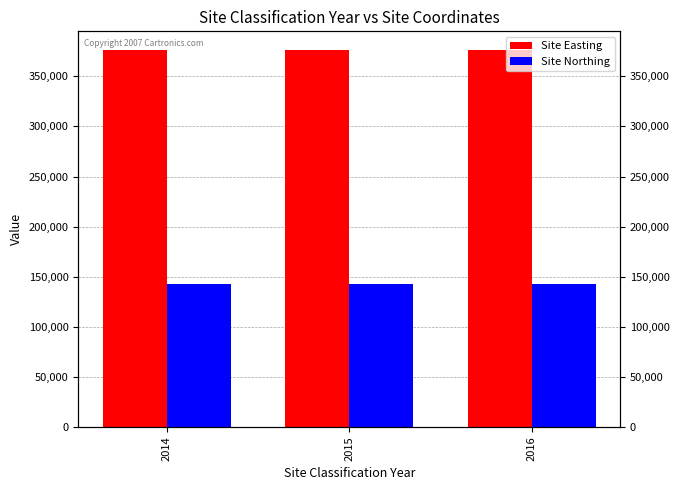

What value does the Site Northing series have at 2014?

142481